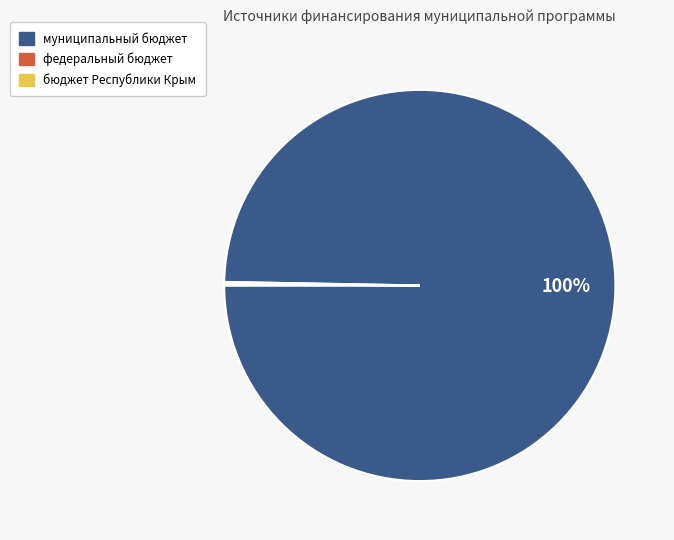

To the nearest percent, what is the average slice percentage?

33%